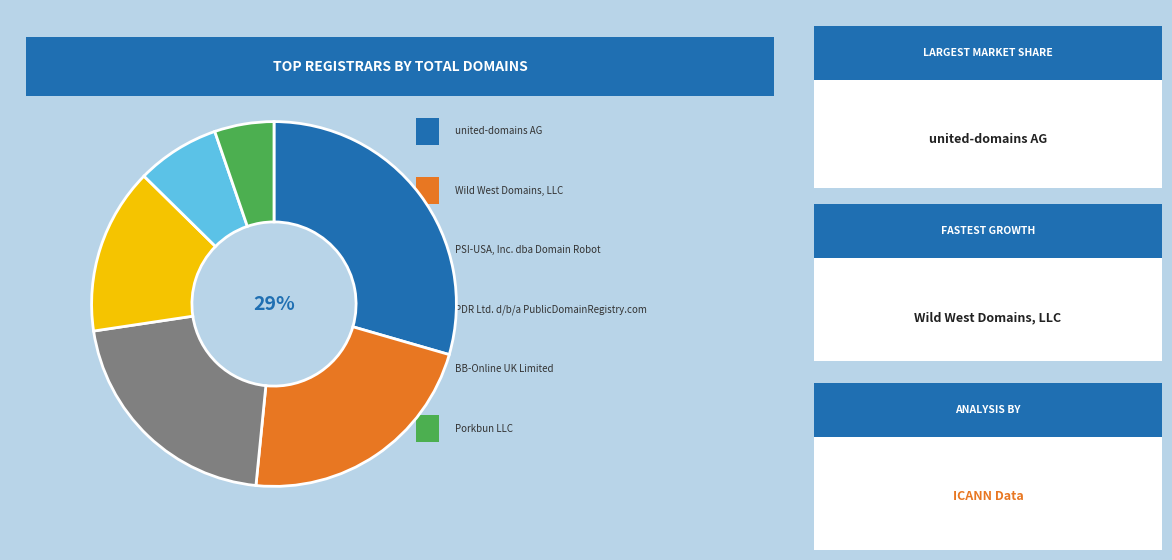

How many segments does this pie chart have?

6